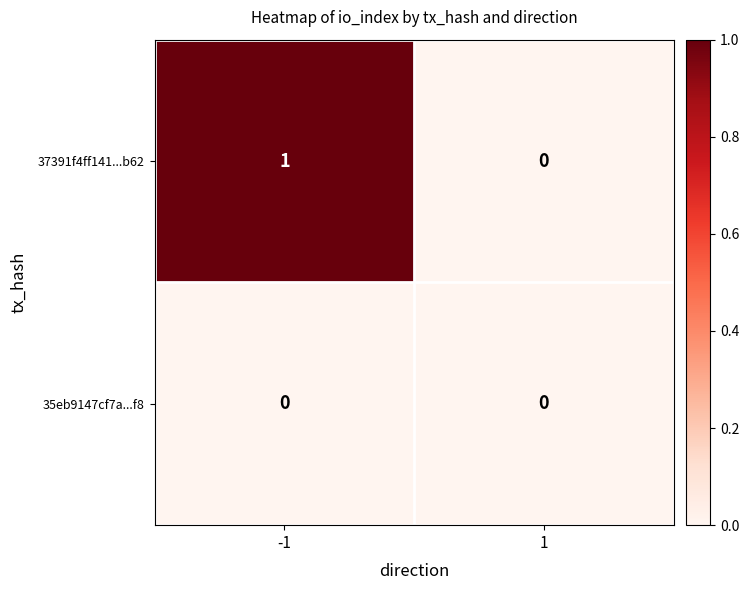

Is it true that 37391f4ff141...b62 equals 0 at -1?

False